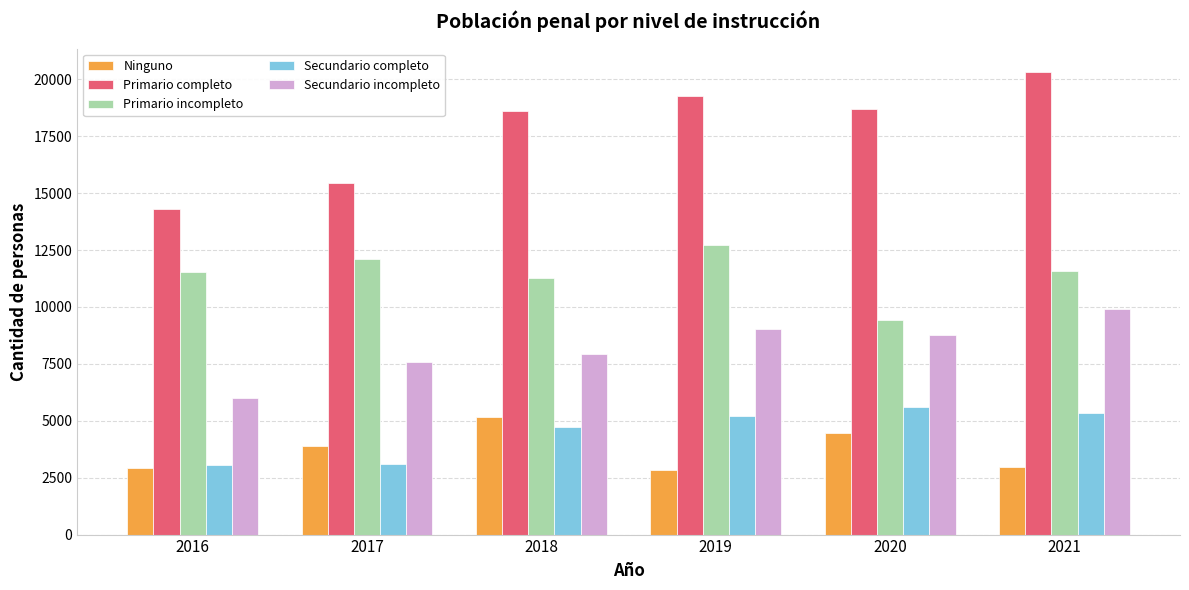

Between 2019 and 2020, which series saw the biggest shift?

Primario incompleto